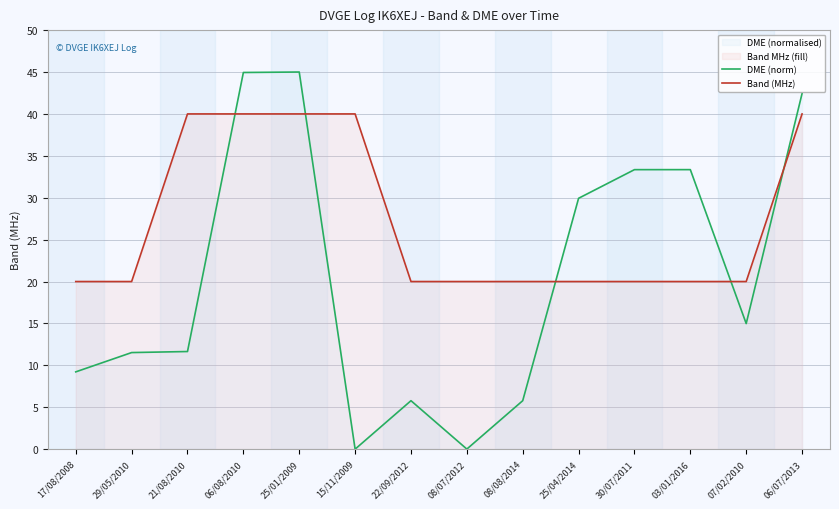

Is it true that DME (norm) equals 9.2 at 17/08/2008?

True